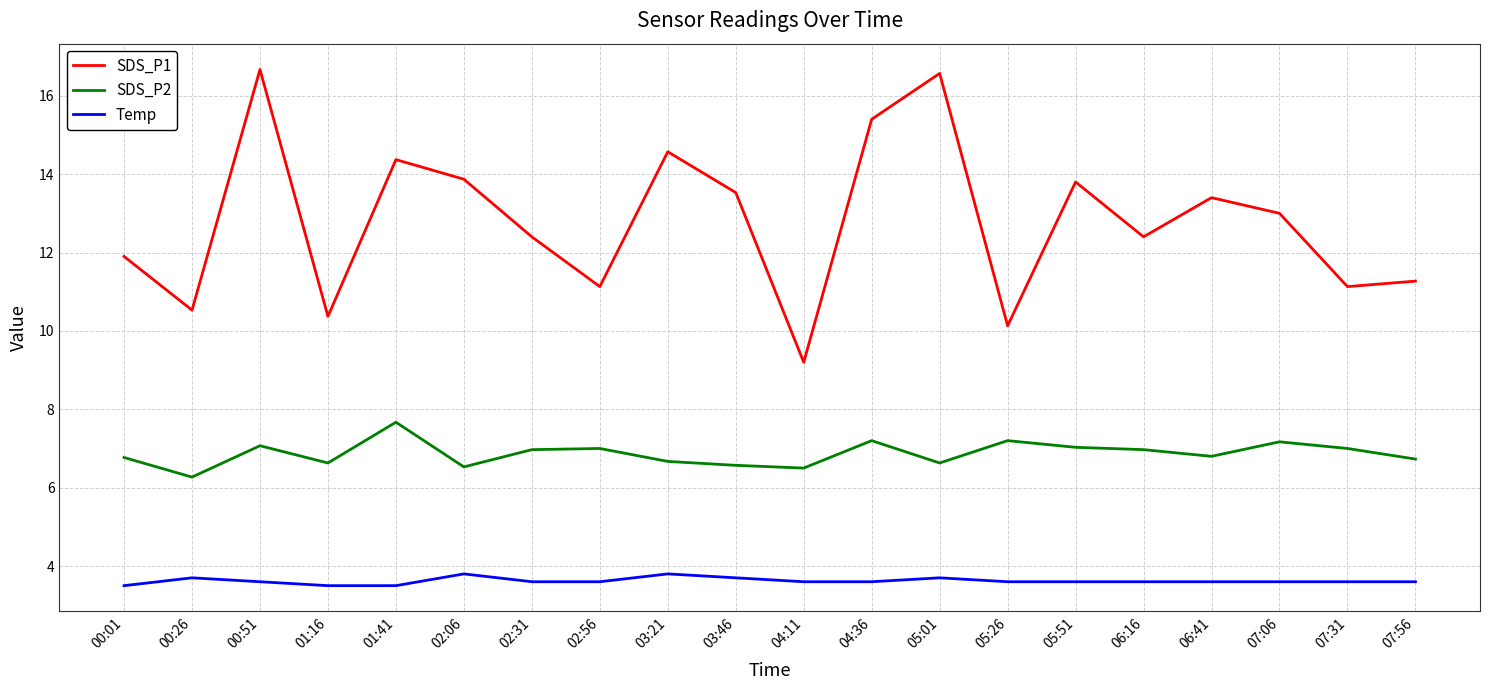

At which label does SDS_P1 first exceed 13?

00:51